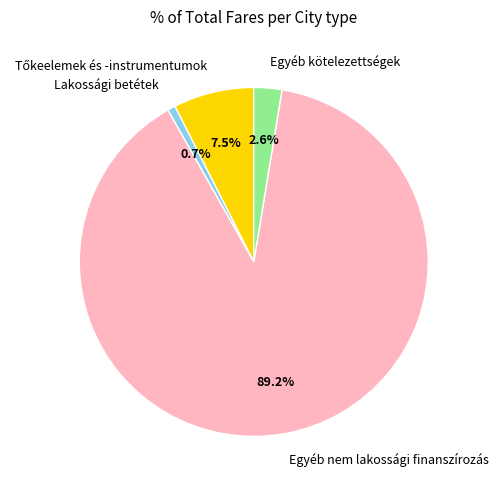

To the nearest percent, what percentage of the pie is Lakossági betétek?

1%